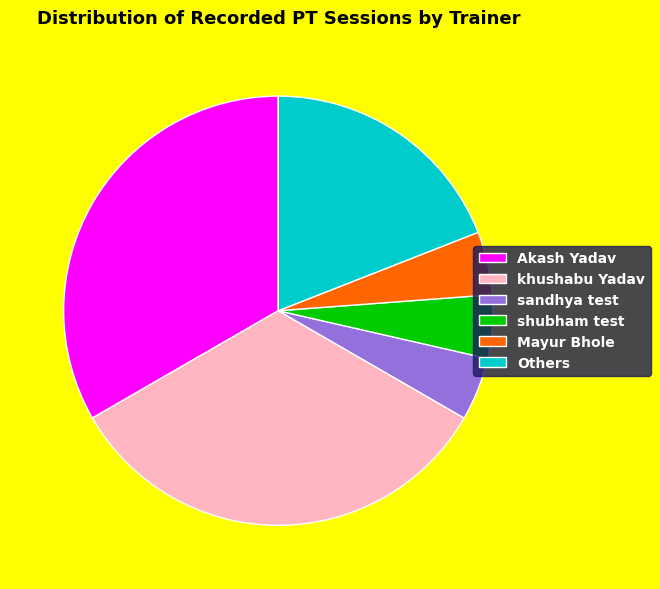

What is the ratio of the value at shubham test to the value at sandhya test?

1.0